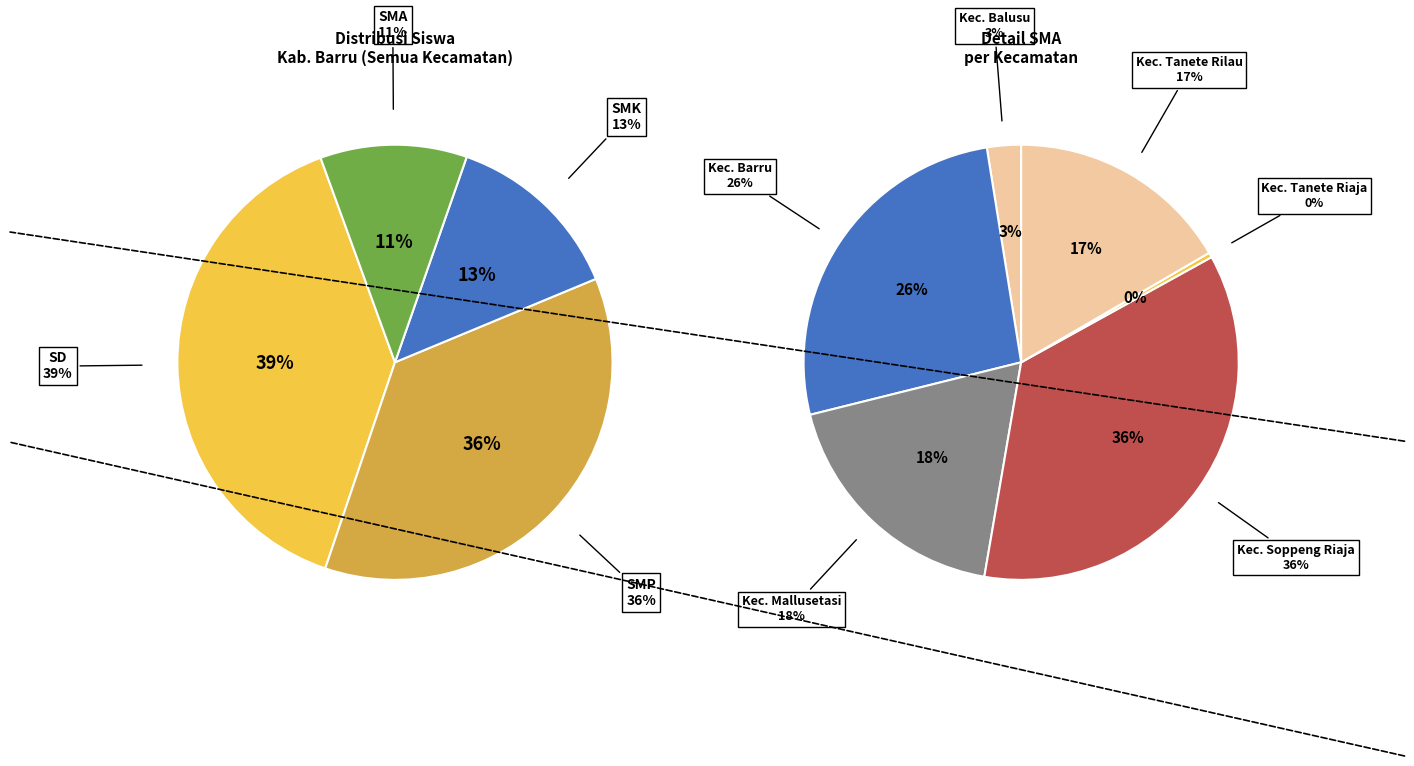

Is Kec. Tanete Riaja the majority of the pie?

No